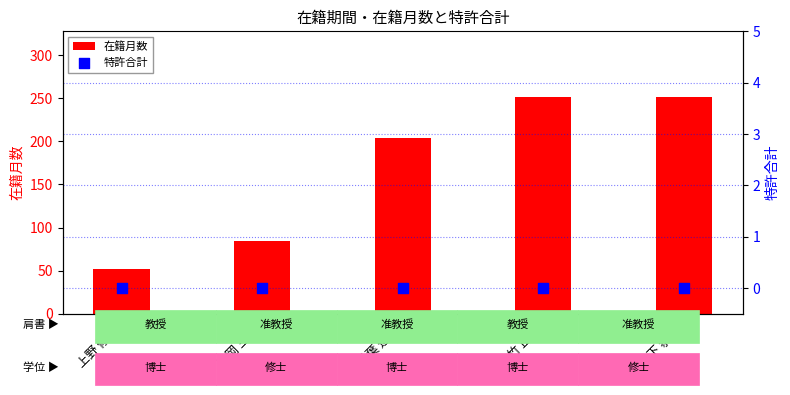

Which series contains the lowest Y value?

特許合計